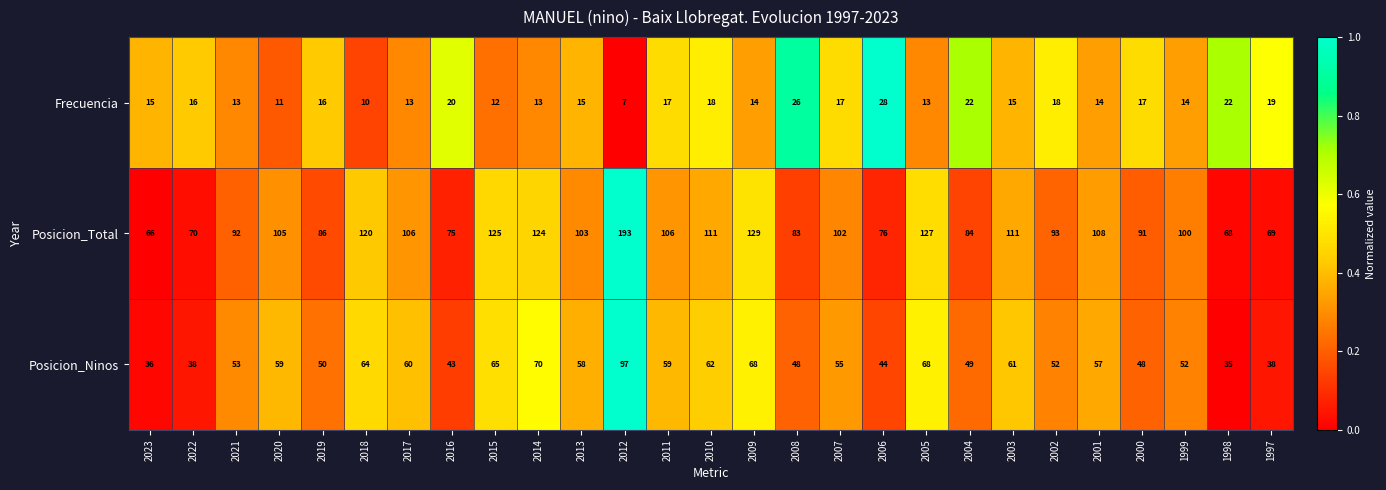

What is the sum of the Posicion_Total values at 2014 and 2017?

230